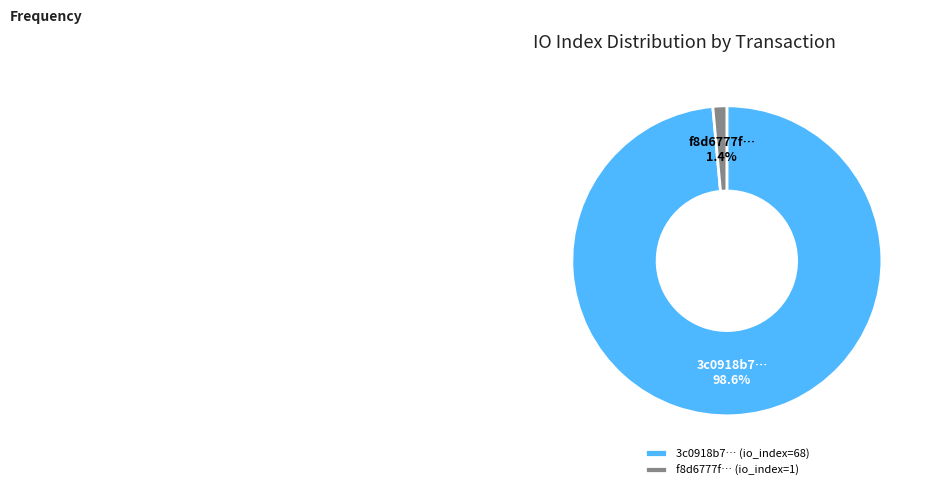

Which slice is the largest?

3c0918b7… (io_index=68)